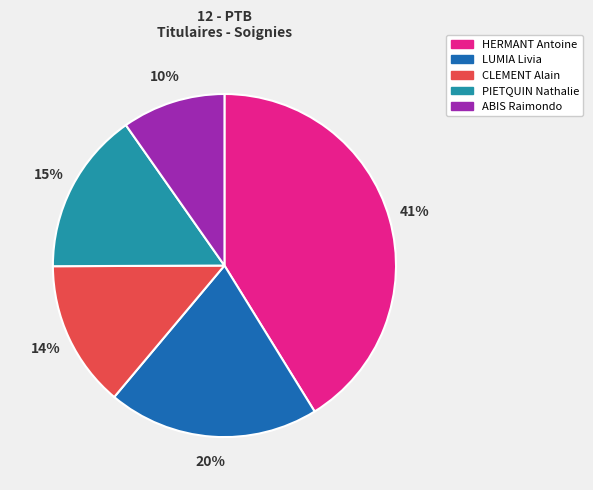

Between HERMANT Antoine and ABIS Raimondo, which is larger?

HERMANT Antoine